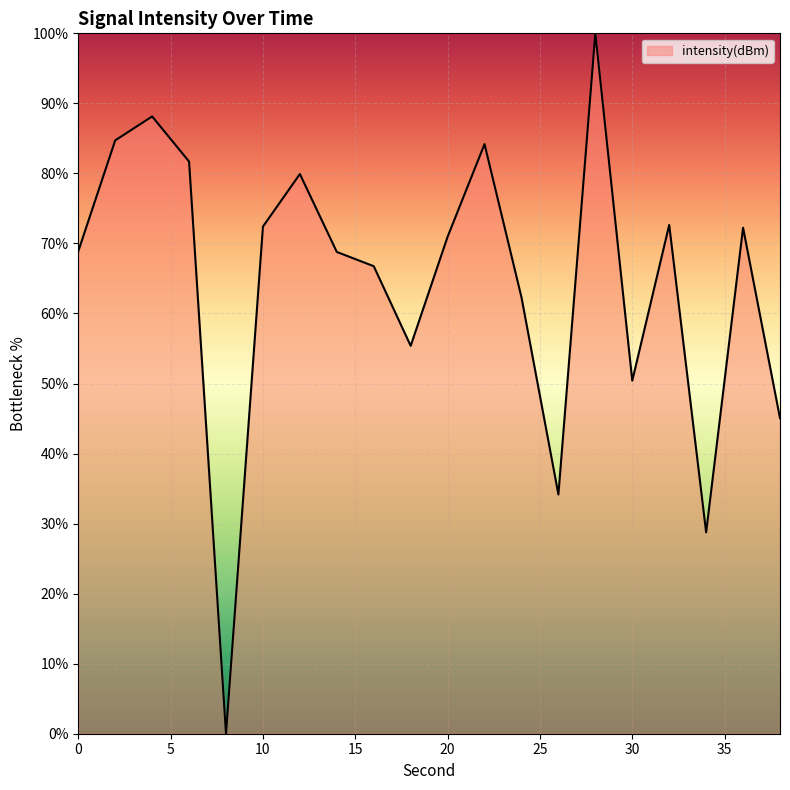

What is the greatest value displayed?

100.0